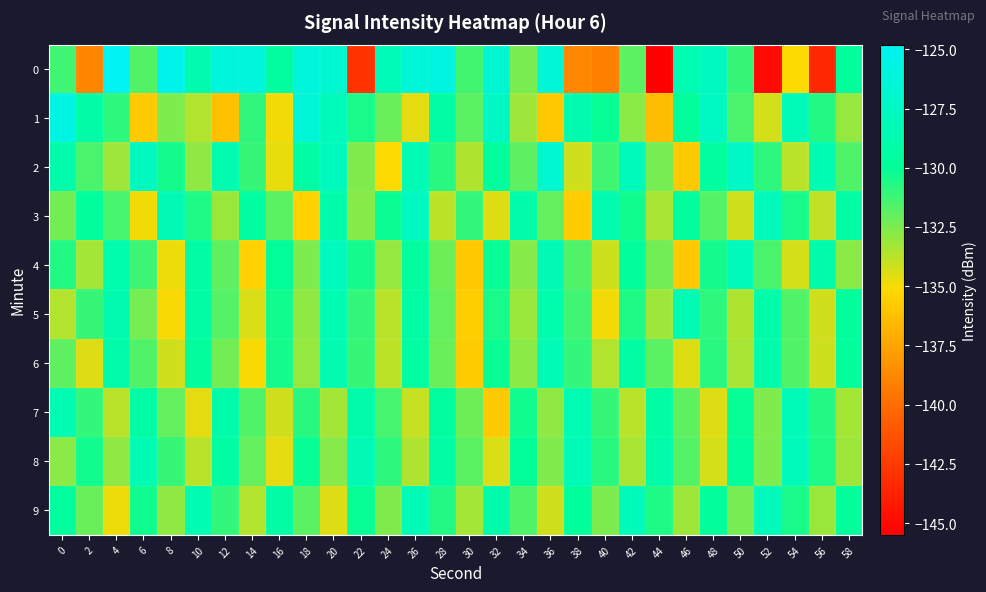

Reading right to left, what are all the values shown in this chart?

0: 58=-129.7	56=-143.5	54=-135.1	52=-145.0	50=-131.1	48=-127.8	46=-128.5	44=-145.5	42=-131.8	40=-139.2	38=-138.8	36=-126.5	34=-132.4	32=-126.7	30=-131.3	28=-125.9	26=-126.3	24=-128.2	22=-142.9	20=-126.8	18=-126.1	16=-129.6	14=-126.2	12=-126.0	10=-128.7	8=-125.2	6=-131.7	4=-124.8	2=-138.9	0=-131.3
1: 58=-133.0	56=-130.7	54=-128.2	52=-134.3	50=-131.5	48=-127.6	46=-129.9	44=-136.4	42=-132.8	40=-130.1	38=-128.7	36=-135.9	34=-133.2	32=-127.4	30=-131.8	28=-129.3	26=-134.6	24=-132.1	22=-130.5	20=-128.0	18=-126.4	16=-134.9	14=-131.0	12=-136.3	10=-133.5	8=-132.5	6=-135.8	4=-130.9	2=-129.2	0=-125.6
2: 58=-131.6	56=-128.5	54=-133.7	52=-130.9	50=-127.3	48=-129.6	46=-135.8	44=-132.4	42=-128.1	40=-131.3	38=-134.2	36=-126.8	34=-131.9	32=-129.7	30=-133.5	28=-130.8	26=-128.4	24=-135.1	22=-132.6	20=-127.9	18=-129.3	16=-134.7	14=-131.1	12=-128.6	10=-132.9	8=-130.4	6=-127.8	4=-133.2	2=-131.5	0=-129.0
3: 58=-129.4	56=-133.9	54=-130.5	52=-128.0	50=-134.2	48=-131.7	46=-129.8	44=-133.4	42=-130.3	40=-128.6	38=-135.7	36=-132.0	34=-129.1	32=-134.5	30=-131.0	28=-133.8	26=-127.7	24=-130.2	22=-132.7	20=-128.9	18=-135.4	16=-131.8	14=-129.5	12=-133.1	10=-130.6	8=-128.3	6=-134.9	4=-131.4	2=-129.8	0=-132.3
4: 58=-132.8	56=-129.0	54=-134.3	52=-131.5	50=-128.1	48=-130.4	46=-135.9	44=-132.3	42=-129.7	40=-134.1	38=-131.6	36=-128.3	34=-132.7	32=-130.1	30=-135.8	28=-132.2	26=-129.6	24=-133.0	22=-130.4	20=-127.9	18=-132.5	16=-130.0	14=-135.5	12=-131.9	10=-129.3	8=-134.8	6=-131.2	4=-128.8	2=-133.3	0=-130.7
5: 58=-129.8	56=-134.2	54=-131.6	52=-129.1	50=-133.5	48=-130.9	46=-128.4	44=-133.2	42=-130.6	40=-134.9	38=-131.3	36=-128.8	34=-133.1	32=-130.5	30=-135.6	28=-132.0	26=-129.4	24=-133.7	22=-131.0	20=-128.5	18=-132.9	16=-130.3	14=-134.4	12=-131.7	10=-129.2	8=-135.0	6=-132.4	4=-128.7	2=-131.1	0=-133.6
6: 58=-129.7	56=-134.1	54=-131.6	52=-129.0	50=-133.4	48=-130.8	46=-134.5	44=-131.8	42=-129.3	40=-133.6	38=-131.0	36=-128.4	34=-132.8	32=-130.2	30=-135.7	28=-132.1	26=-129.5	24=-133.8	22=-131.1	20=-128.6	18=-133.0	16=-130.4	14=-135.0	12=-132.3	10=-129.7	8=-134.2	6=-131.6	4=-129.1	2=-134.5	0=-131.9
7: 58=-133.3	56=-130.7	54=-128.2	52=-132.6	50=-130.1	48=-134.5	46=-131.9	44=-129.3	42=-133.7	40=-131.1	38=-128.5	36=-132.9	34=-130.3	32=-135.8	30=-132.2	28=-129.6	26=-134.0	24=-131.4	22=-128.9	20=-133.3	18=-130.8	16=-134.2	14=-131.6	12=-129.1	10=-134.6	8=-132.0	6=-129.4	4=-133.7	2=-131.0	0=-128.5
8: 58=-133.2	56=-130.6	54=-128.1	52=-132.5	50=-129.9	48=-134.3	46=-131.7	44=-129.1	42=-133.4	40=-130.8	38=-128.2	36=-132.6	34=-130.0	32=-134.4	30=-131.8	28=-129.2	26=-133.5	24=-130.9	22=-128.3	20=-132.7	18=-130.1	16=-134.6	14=-132.0	12=-129.4	10=-133.7	8=-131.1	6=-128.5	4=-132.9	2=-130.3	0=-132.8
9: 58=-129.7	56=-133.1	54=-130.5	52=-128.0	50=-132.4	48=-129.8	46=-133.2	44=-130.6	42=-128.1	40=-132.5	38=-129.9	36=-134.2	34=-131.6	32=-129.0	30=-133.3	28=-130.7	26=-128.2	24=-132.6	22=-130.1	20=-134.5	18=-131.8	16=-129.3	14=-133.6	12=-131.0	10=-128.5	8=-132.9	6=-130.3	4=-134.8	2=-132.1	0=-129.6